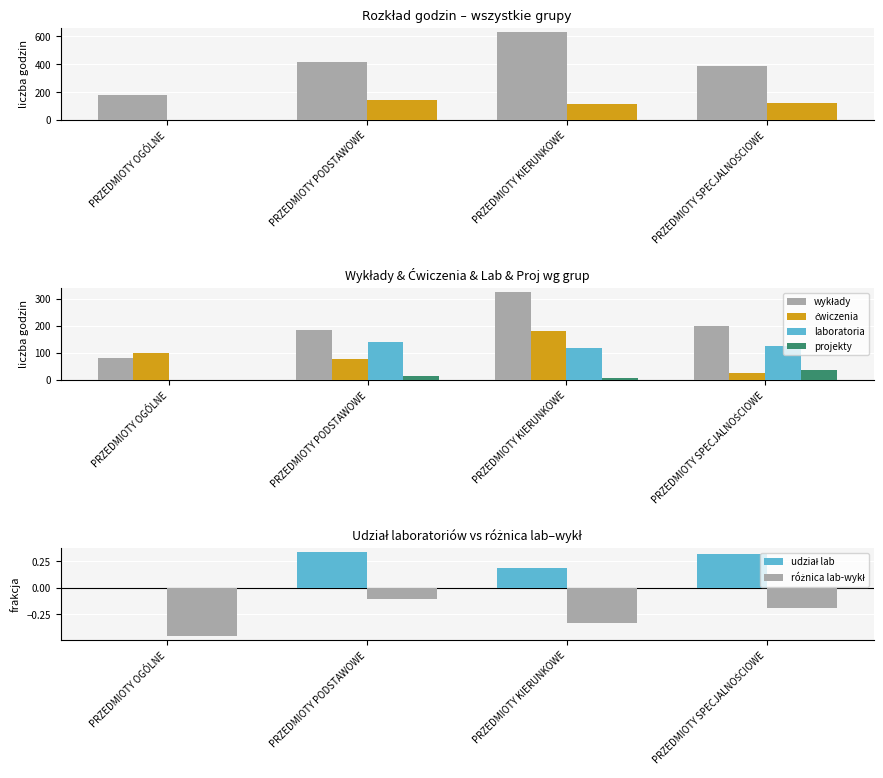

What is the sum of the Laboratoria (col_8) values at PRZEDMIOTY OGÓLNE and PRZEDMIOTY KIERUNKOWE?

117